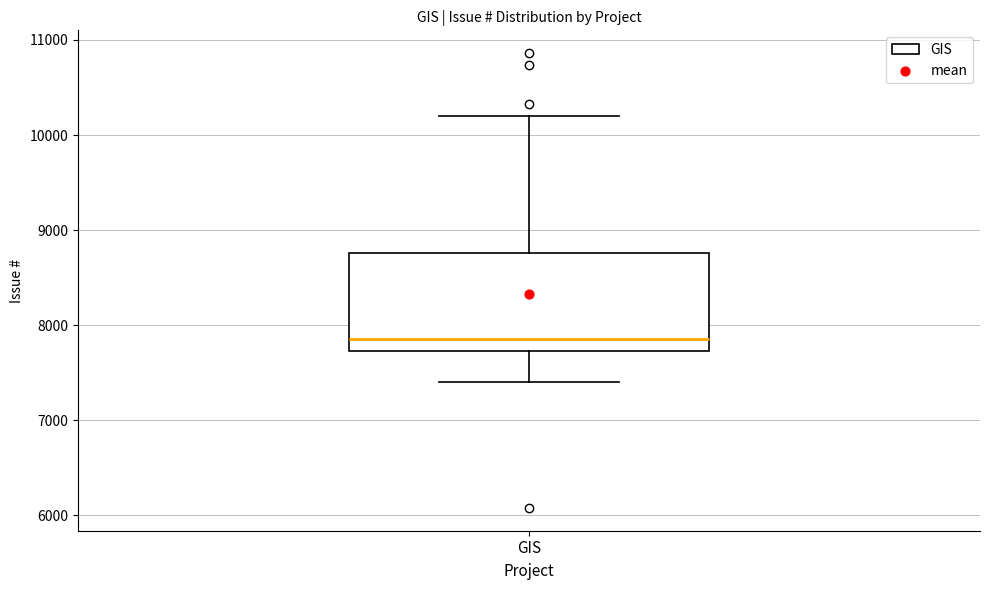

Where does the upper whisker of the box for GIS end on the y-axis? The values are not printed on the chart, so give them approximately, as read against the axis.

10200